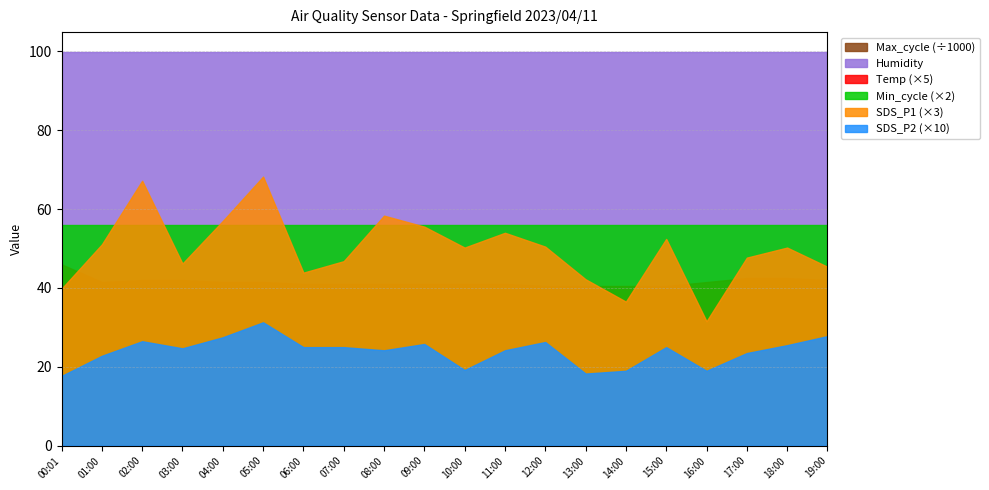

Reading left to right, extract all data points from this chart.

SDS_P1: 13.3	17.0	22.4	15.4	19.0	22.8	14.6	15.6	19.4	18.5	16.8	18.0	16.8	14.1	12.2	17.5	10.5	15.9	16.8	15.1
SDS_P2: 1.8	2.3	2.6	2.5	2.8	3.1	2.5	2.5	2.4	2.6	1.9	2.4	2.6	1.8	1.9	2.5	1.9	2.4	2.5	2.8
Temp: 9.2	8.3	8.4	8.4	8.3	8.3	8.2	8.2	8.2	8.2	8.2	8.2	8.1	8.1	8.1	8.1	8.3	8.5	8.5	8.4
Humidity: 99.9	99.9	99.9	99.9	99.9	99.9	99.9	99.9	99.9	99.9	99.9	99.9	99.9	99.9	99.9	99.9	99.9	99.9	99.9	99.9
Min_cycle: 28.0	28.0	28.0	28.0	28.0	28.0	28.0	28.0	28.0	28.0	28.0	28.0	28.0	28.0	28.0	28.0	28.0	28.0	28.0	28.0
Max_cycle: 20067.0	20449.0	20048.0	20104.0	20056.0	20037.0	20096.0	20068.0	20072.0	20695.0	20164.0	20176.0	20033.0	20053.0	20049.0	20462.0	20593.0	20045.0	20418.0	20053.0